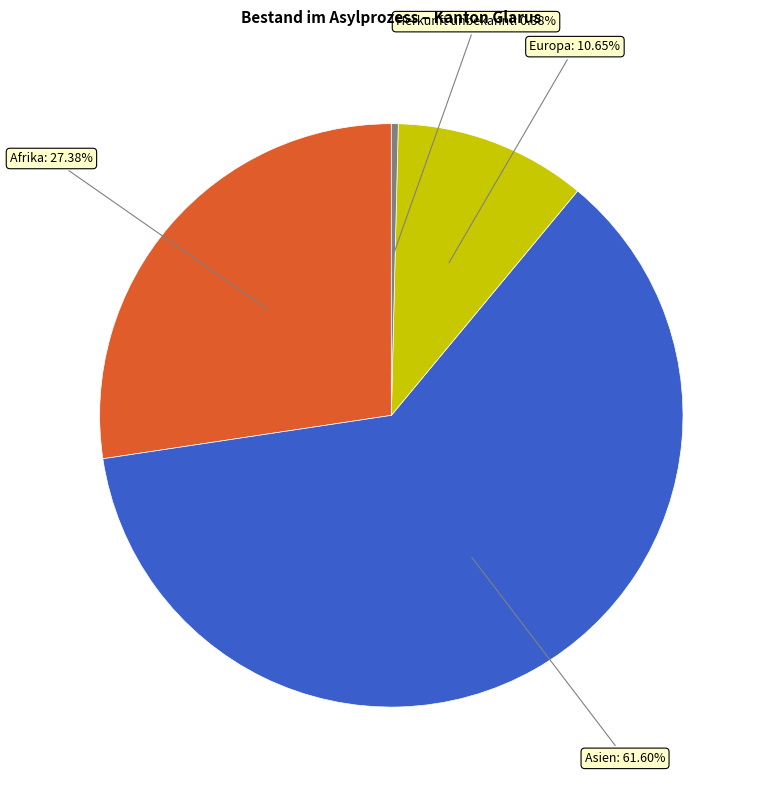

What is the smallest slice in the pie chart?

Herkunft unbekannt